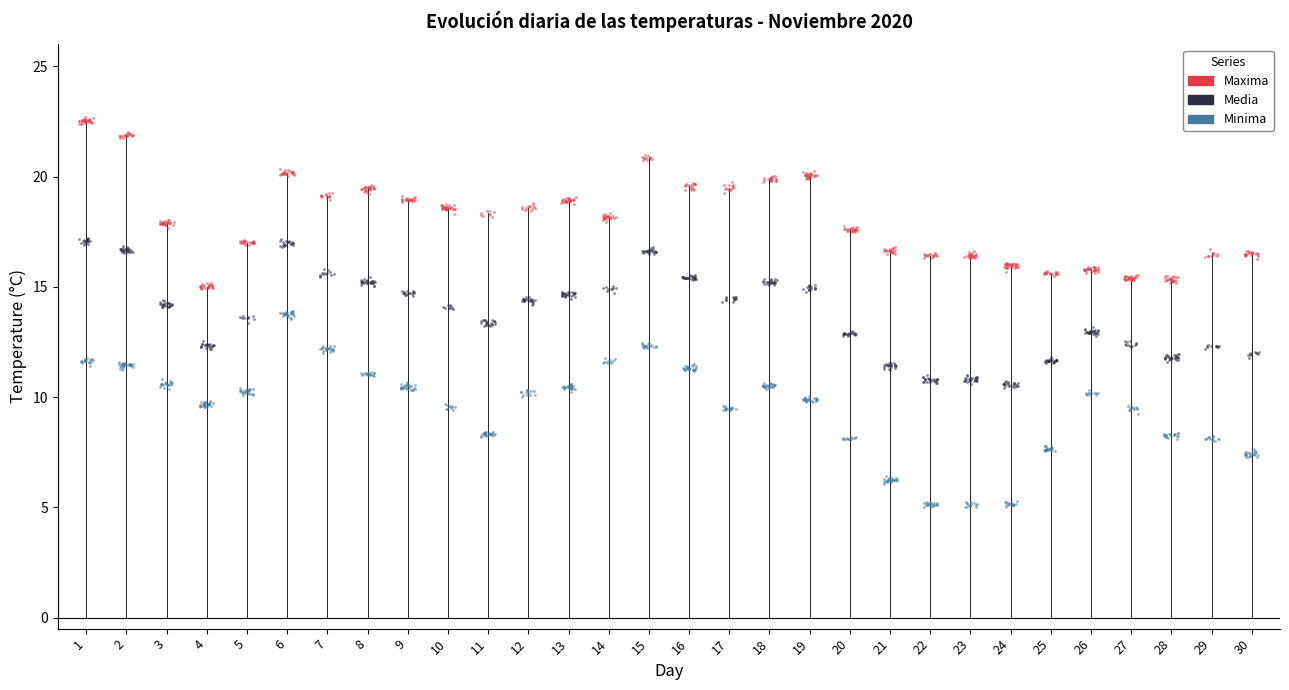

Which series reaches the maximum Y coordinate?

Maxima